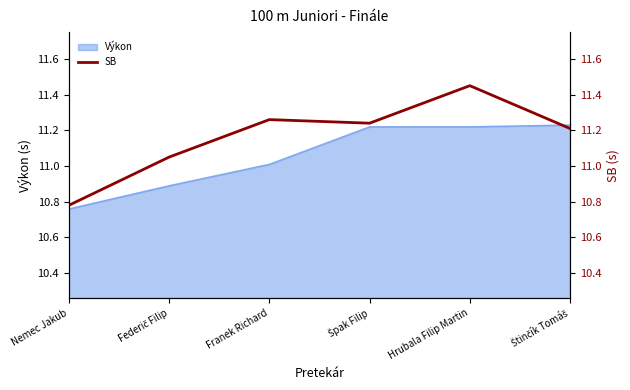

Does the chart have visible grid lines?

No